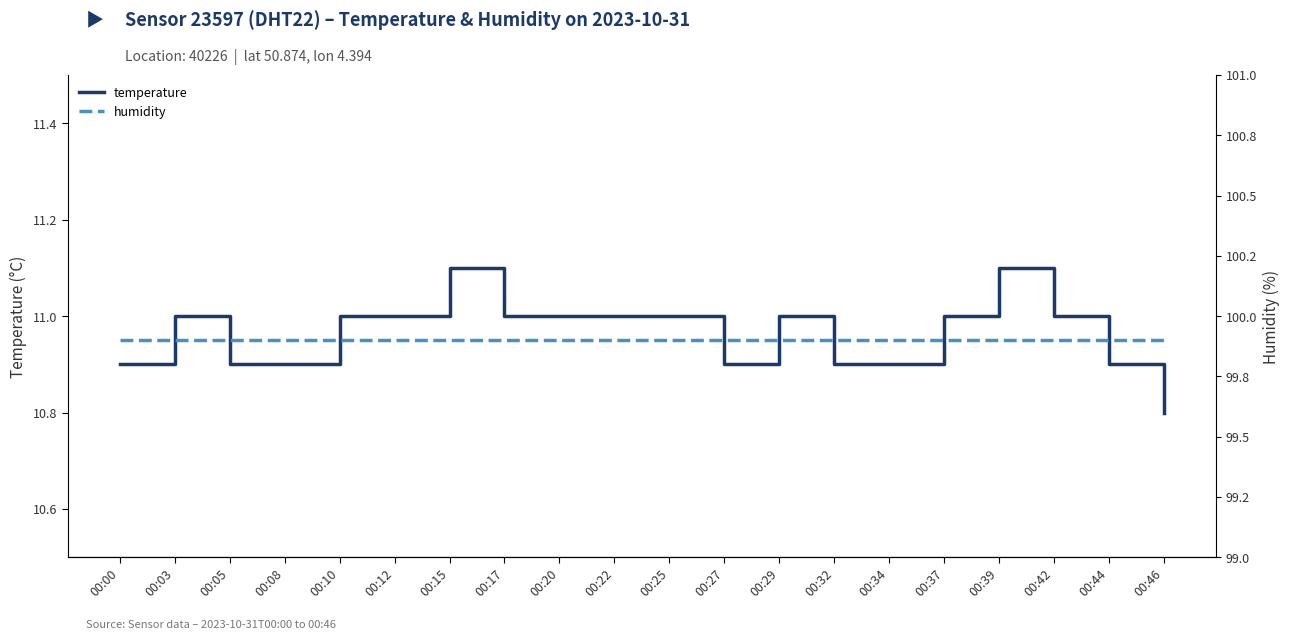

True or false: humidity and temperature intersect in this chart.

False